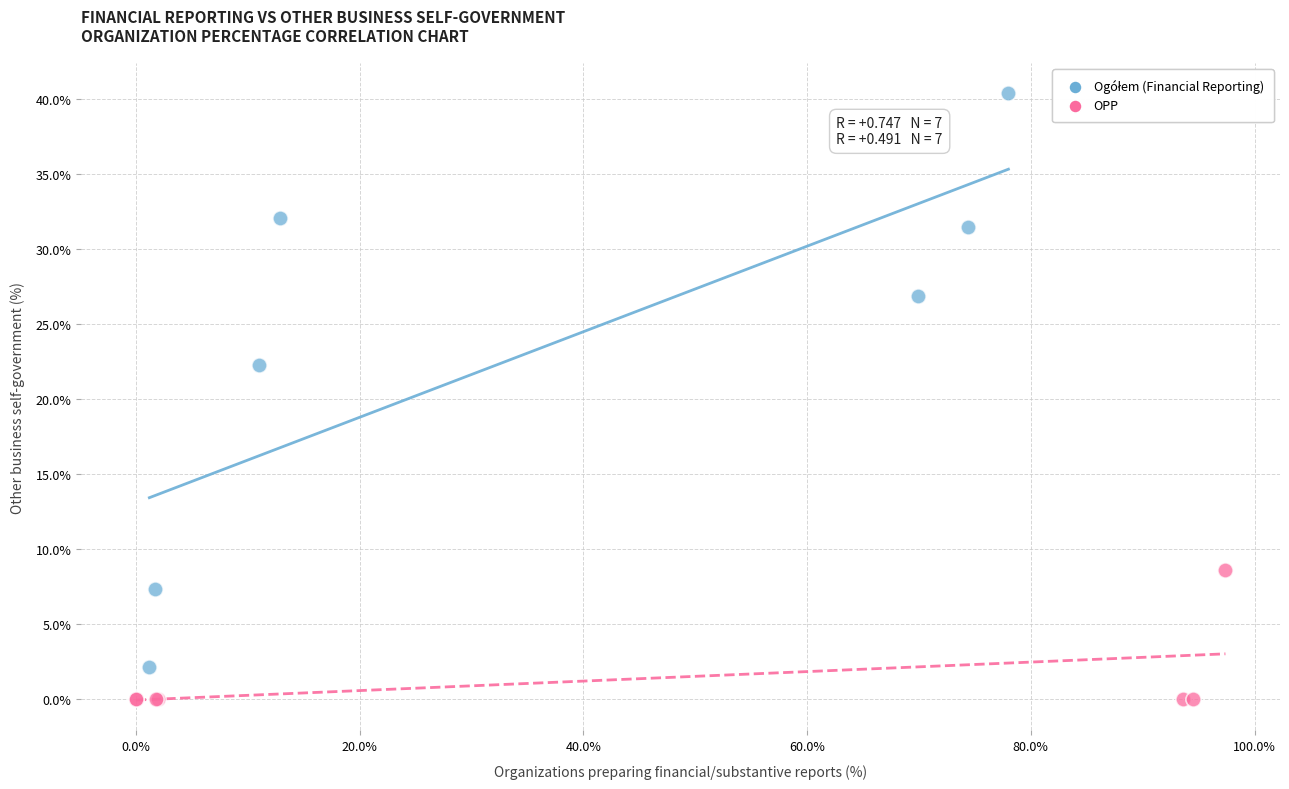

Which series contains the lowest Y value?

OPP